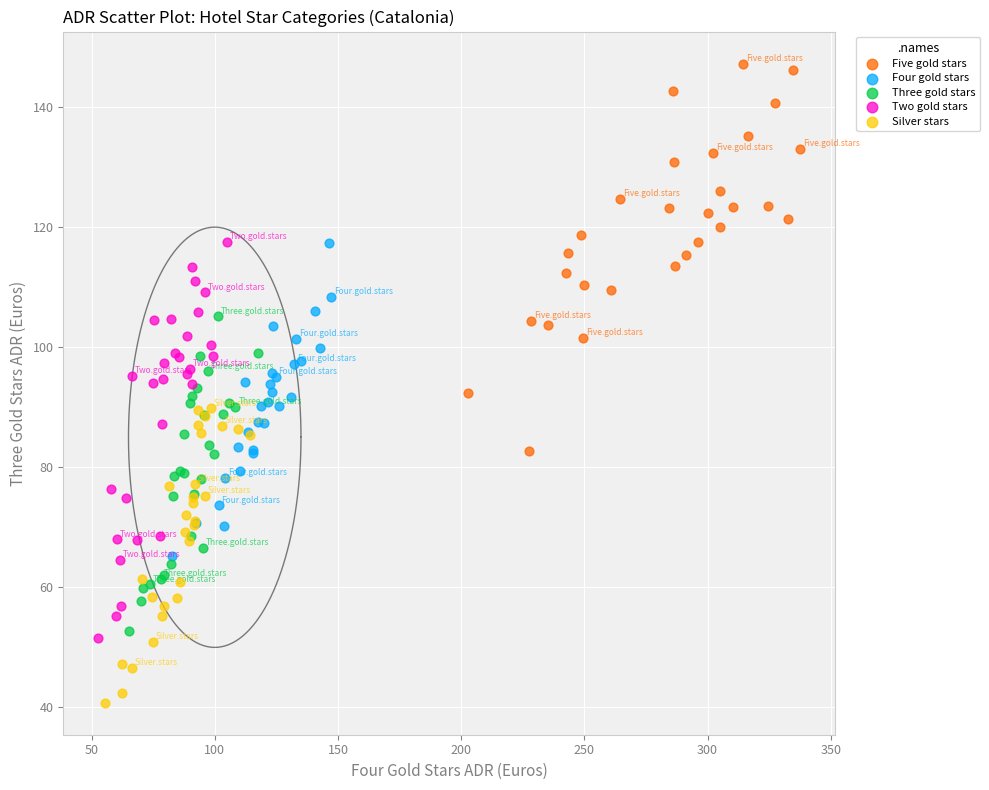

Which series has the largest Y range (max minus min)?

Two gold stars